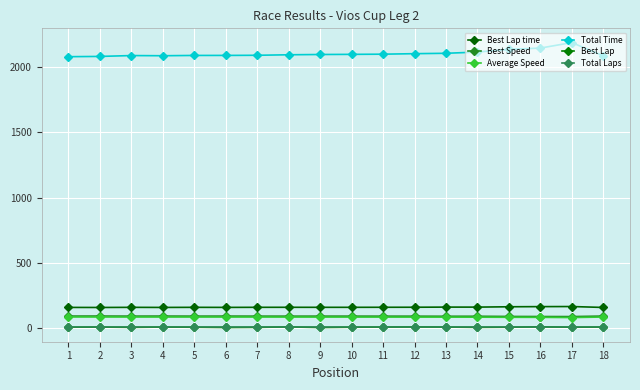

Does the chart have visible grid lines?

Yes